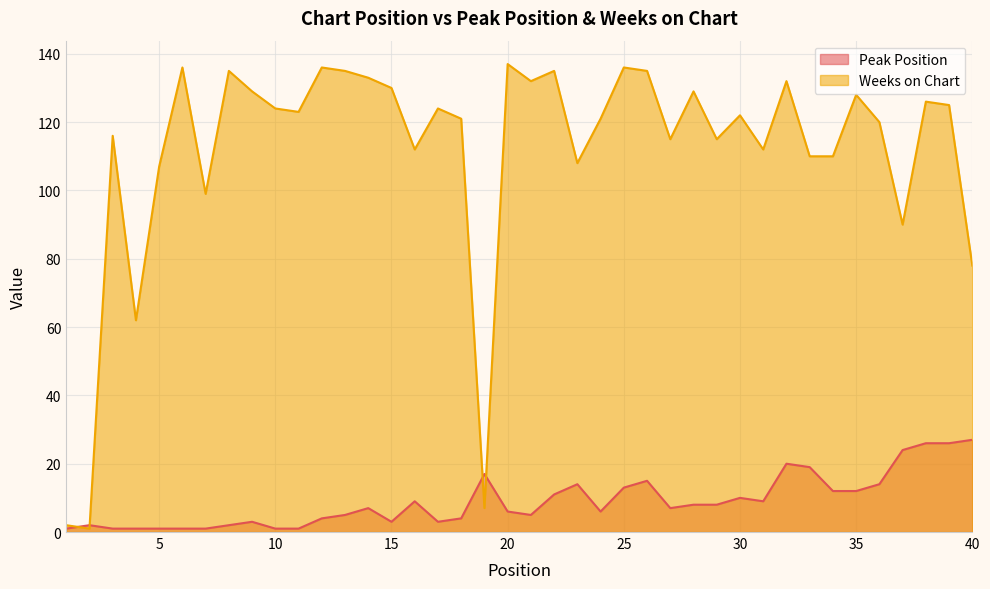

Rank the series by their maximum value, from lowest to highest.

Peak Position, Weeks on Chart